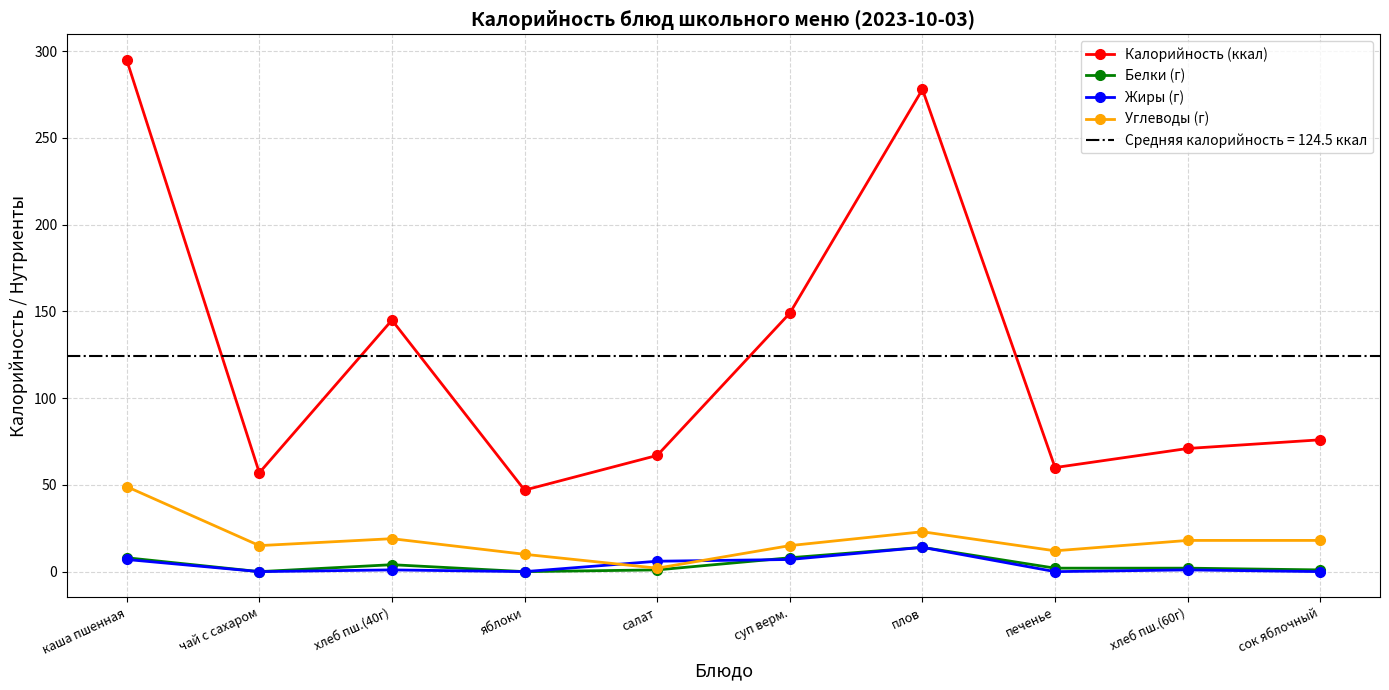

How many categories are shown in the chart?

10